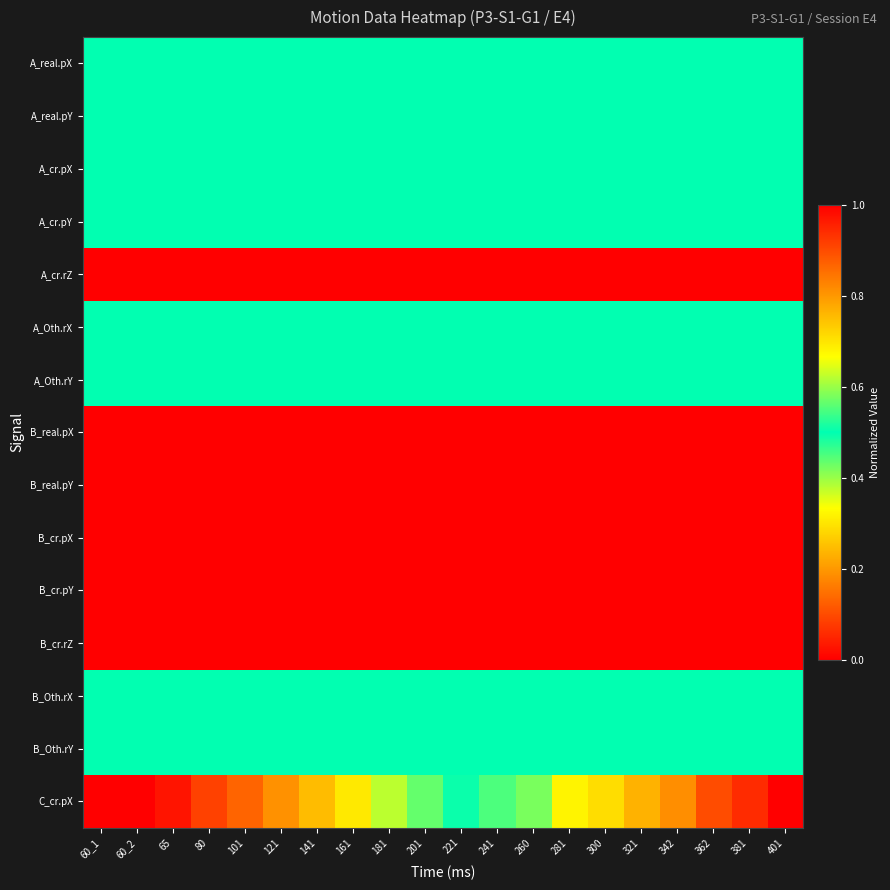

Count the number of data series in this chart.

15